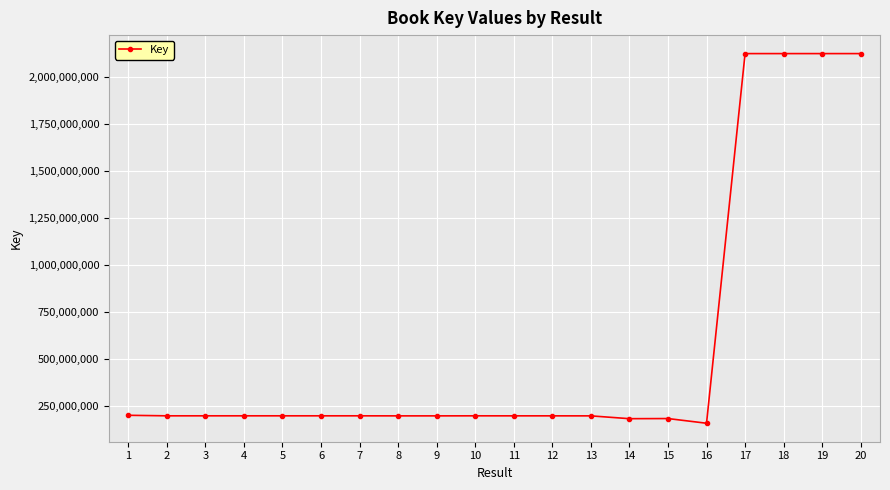

What value does the data have at 16, to the nearest 50?

157438150